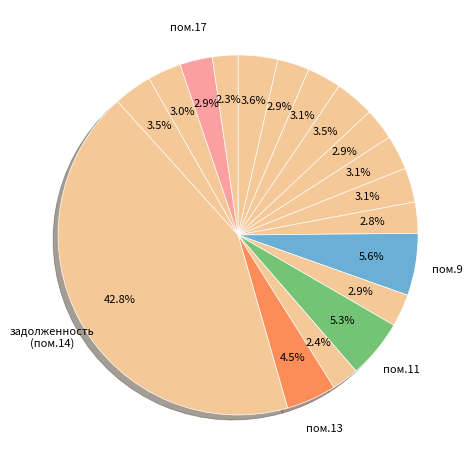

Count the number of slices in the pie.

18